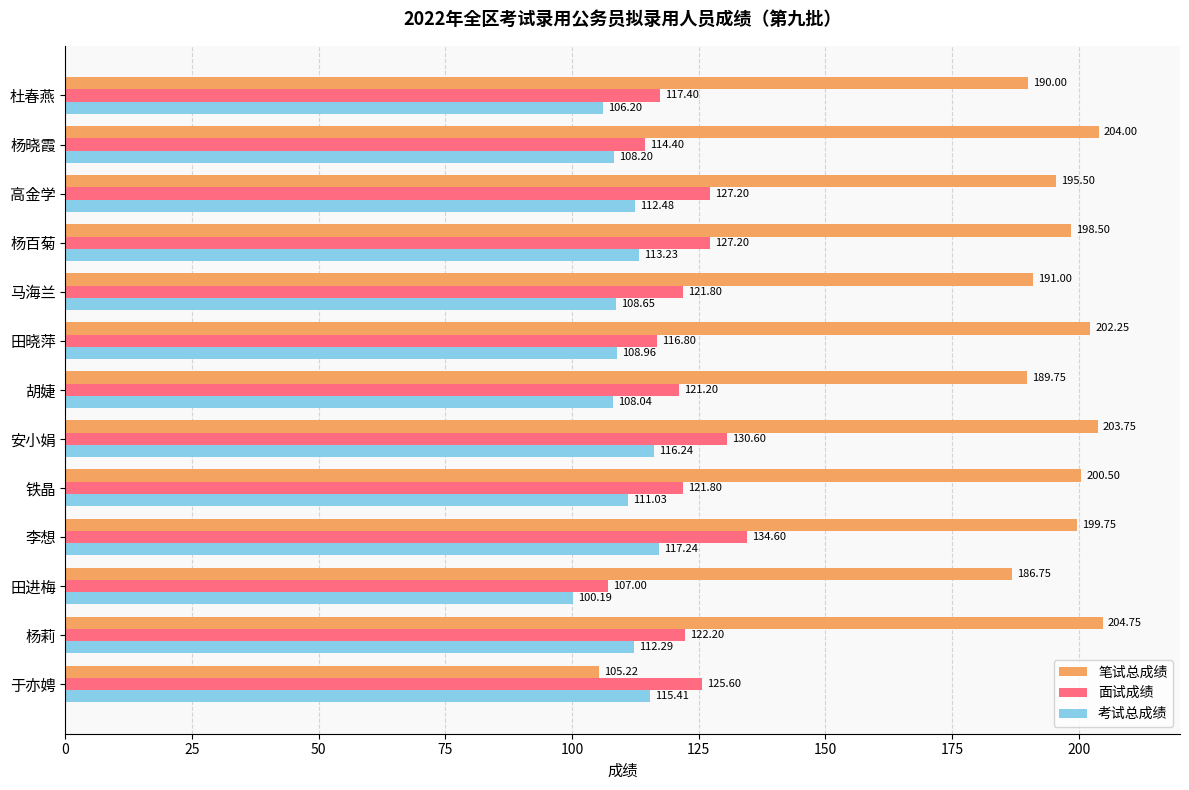

At which category is the sum across all series the highest?

李想